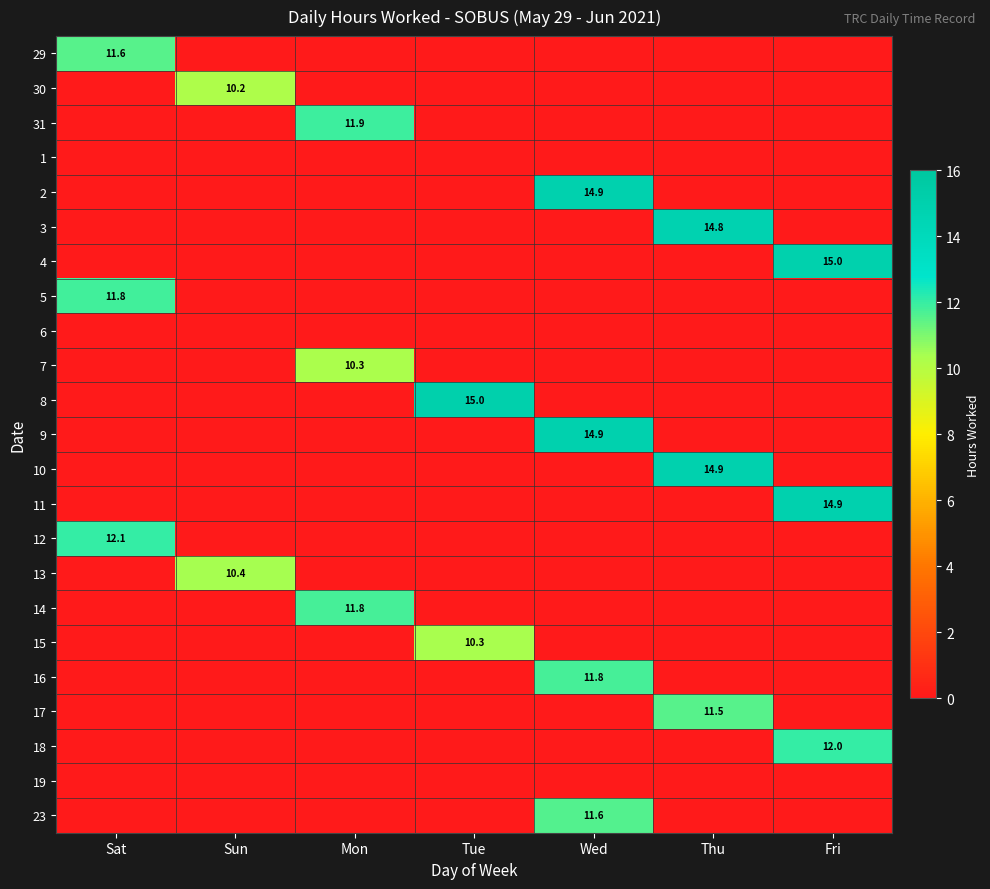

Which has a higher value, Tue or Sat?

Sat